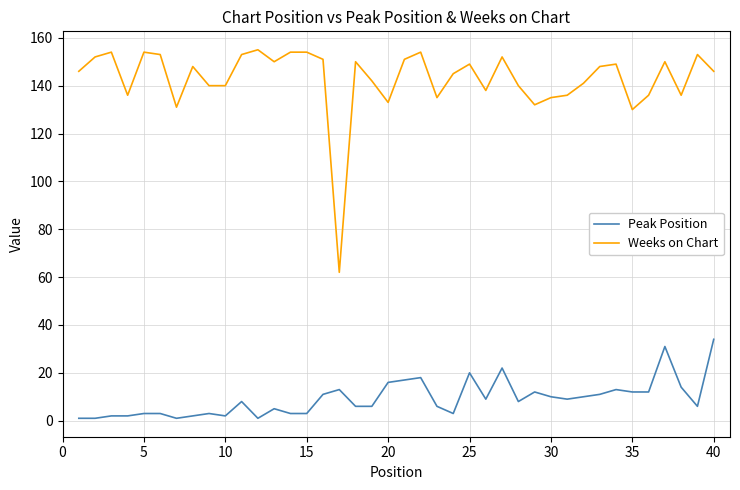

What is the greatest value displayed?

155